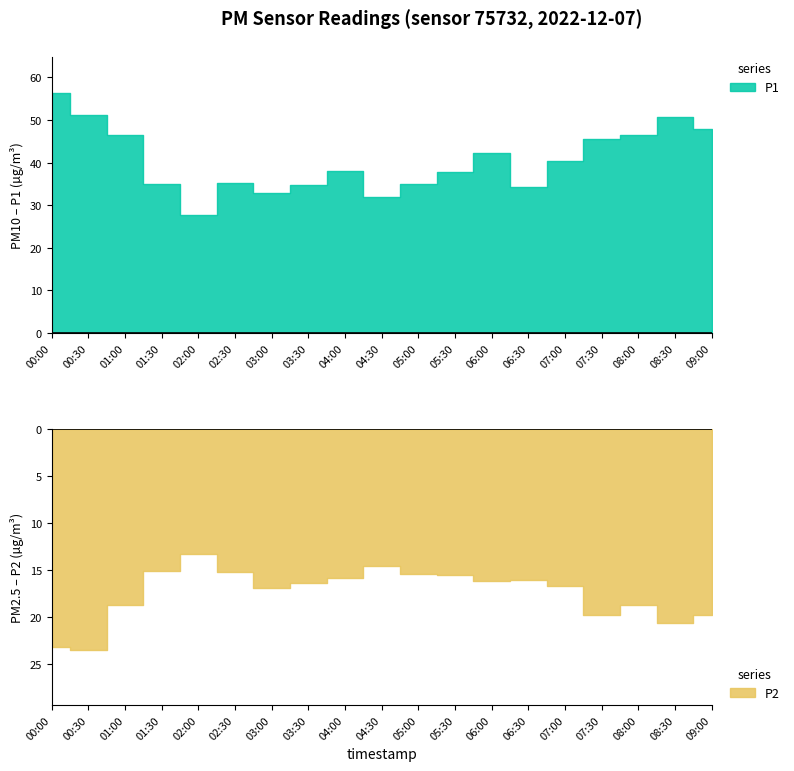

Reading left to right, list all the values displayed in this chart.

P1: 56.4	51.2	46.5	34.9	27.6	35.2	32.8	34.7	37.9	31.9	35.0	37.8	42.3	34.2	40.5	45.5	46.5	50.7	47.8
P2: 23.2	23.5	18.7	15.1	13.2	15.2	16.9	16.4	15.9	14.6	15.4	15.5	16.1	16.1	16.7	19.8	18.7	20.6	19.8